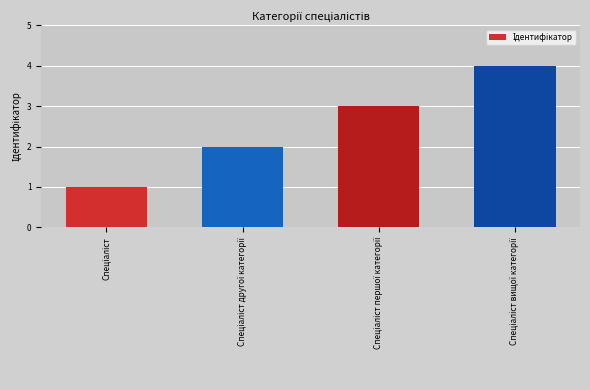

What is the sum of all values?

10